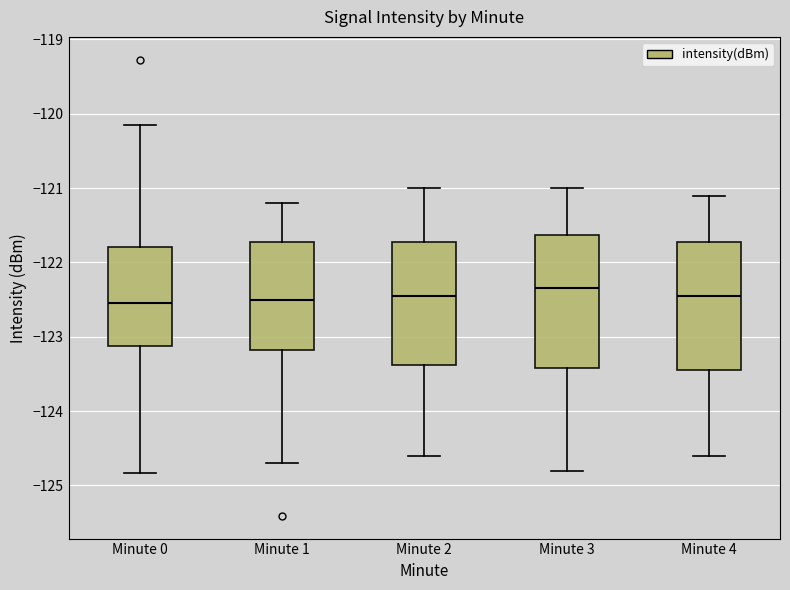

Where is the lower edge of the box for Minute 0 on the y-axis? The values are not printed on the chart, so give them approximately, as read against the axis.

-123.1